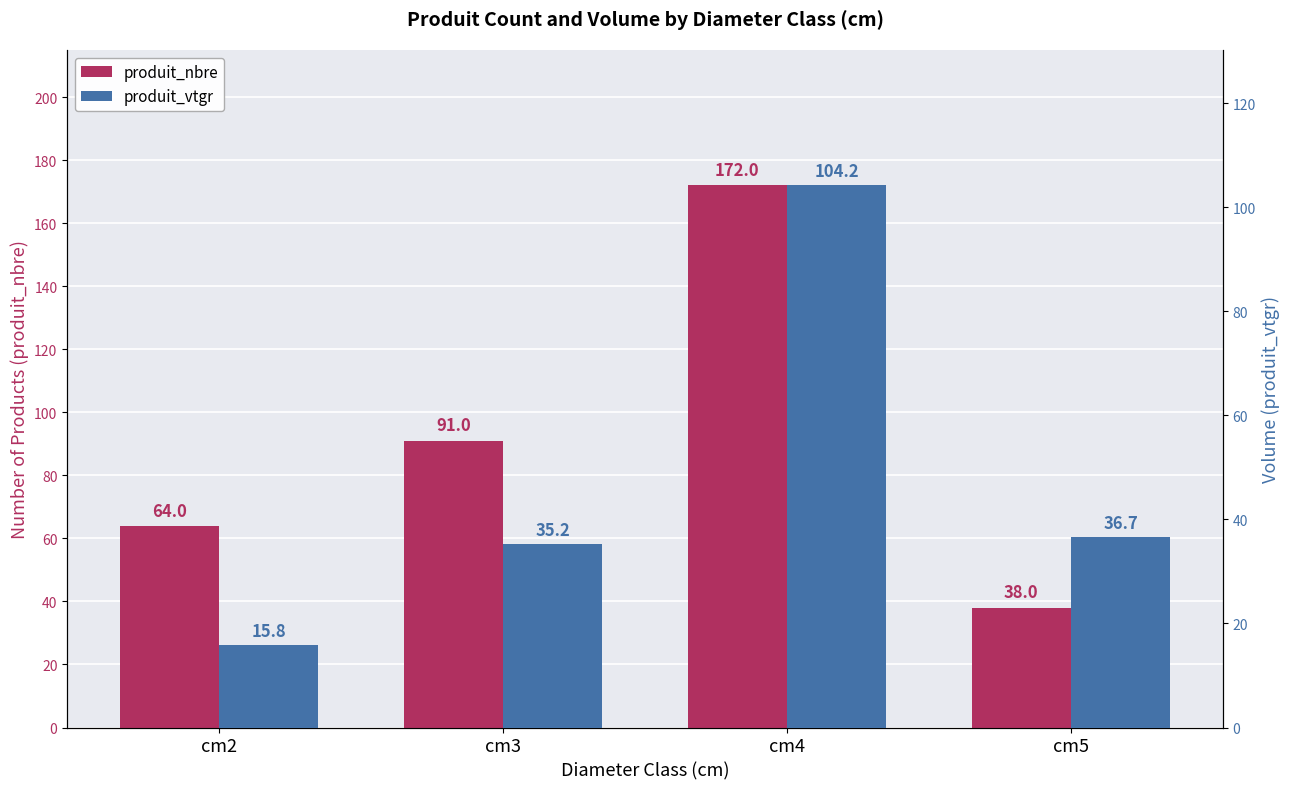

Reading left to right, extract all data points from this chart.

produit_nbre: cm2=64.0	cm3=91.0	cm4=172.0	cm5=38.0
produit_vtgr: cm2=15.8	cm3=35.2	cm4=104.2	cm5=36.7